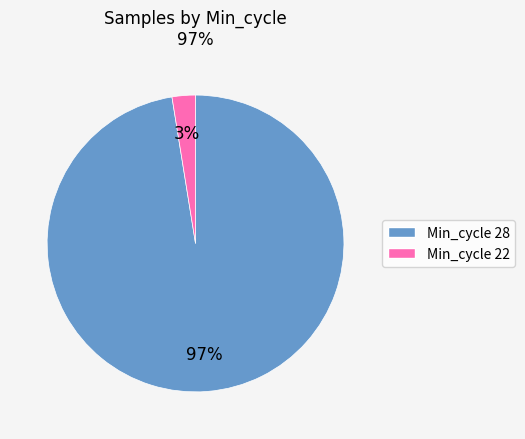

Does any single category account for the majority?

Yes